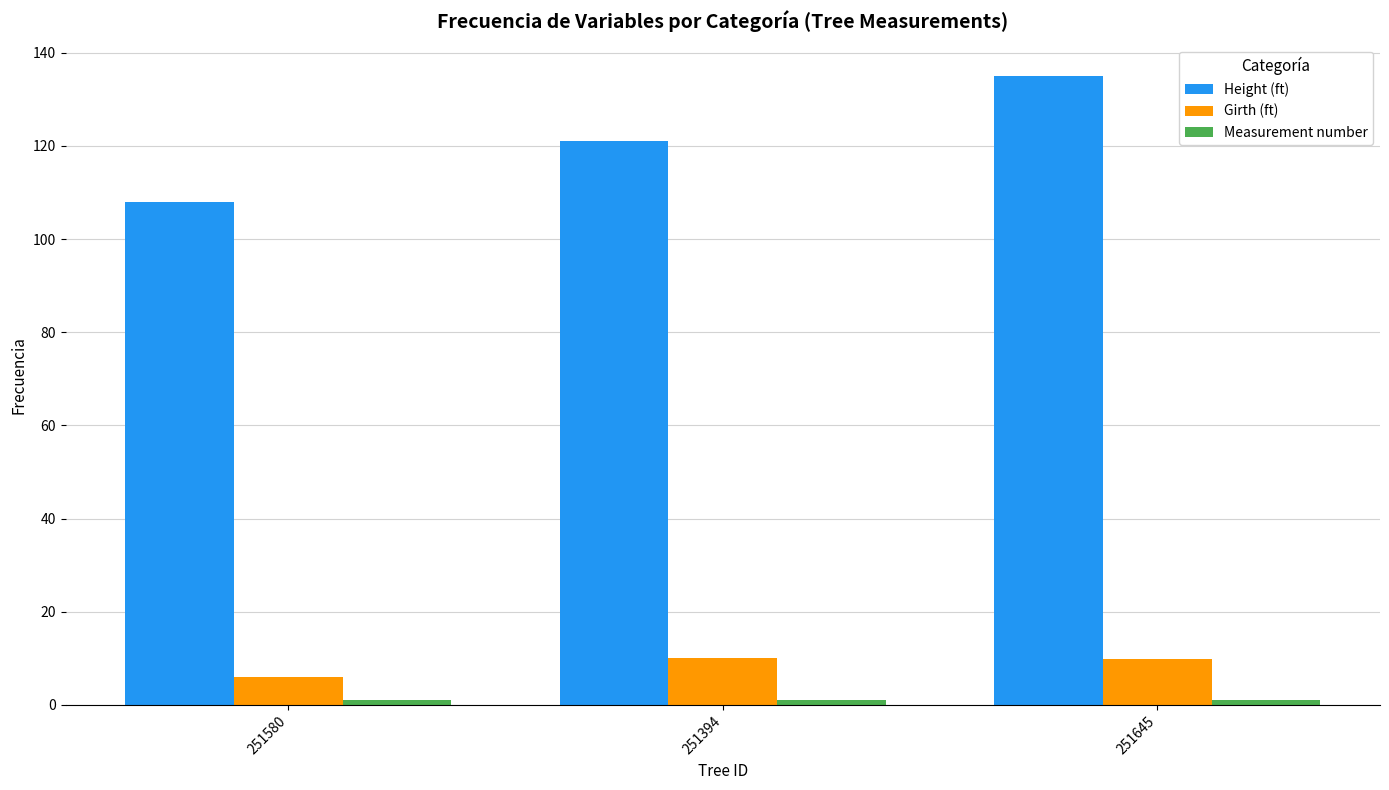

The value of Height (ft) at 251394 is 214.0. True or false?

False